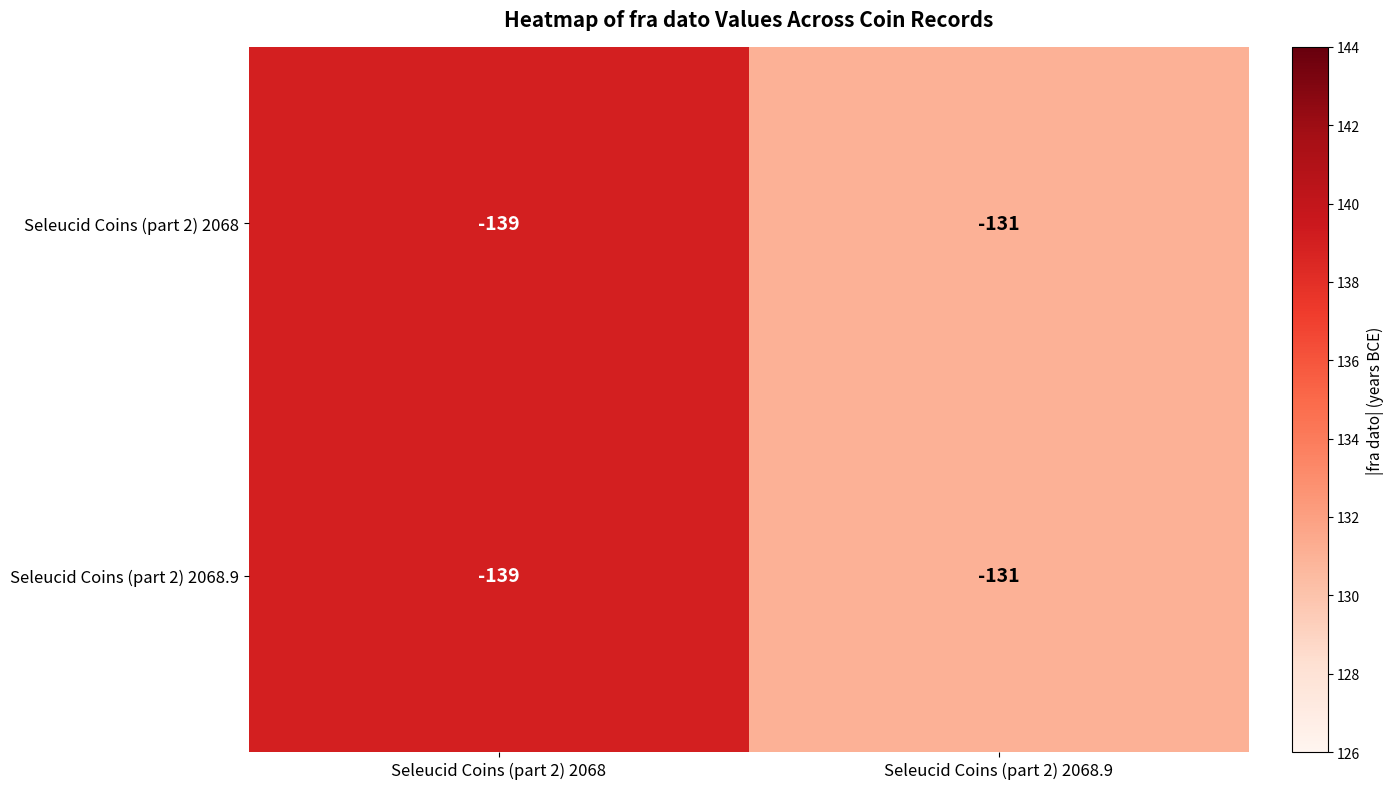

What is the average value of the Seleucid Coins (part 2) 2068 series?

-135